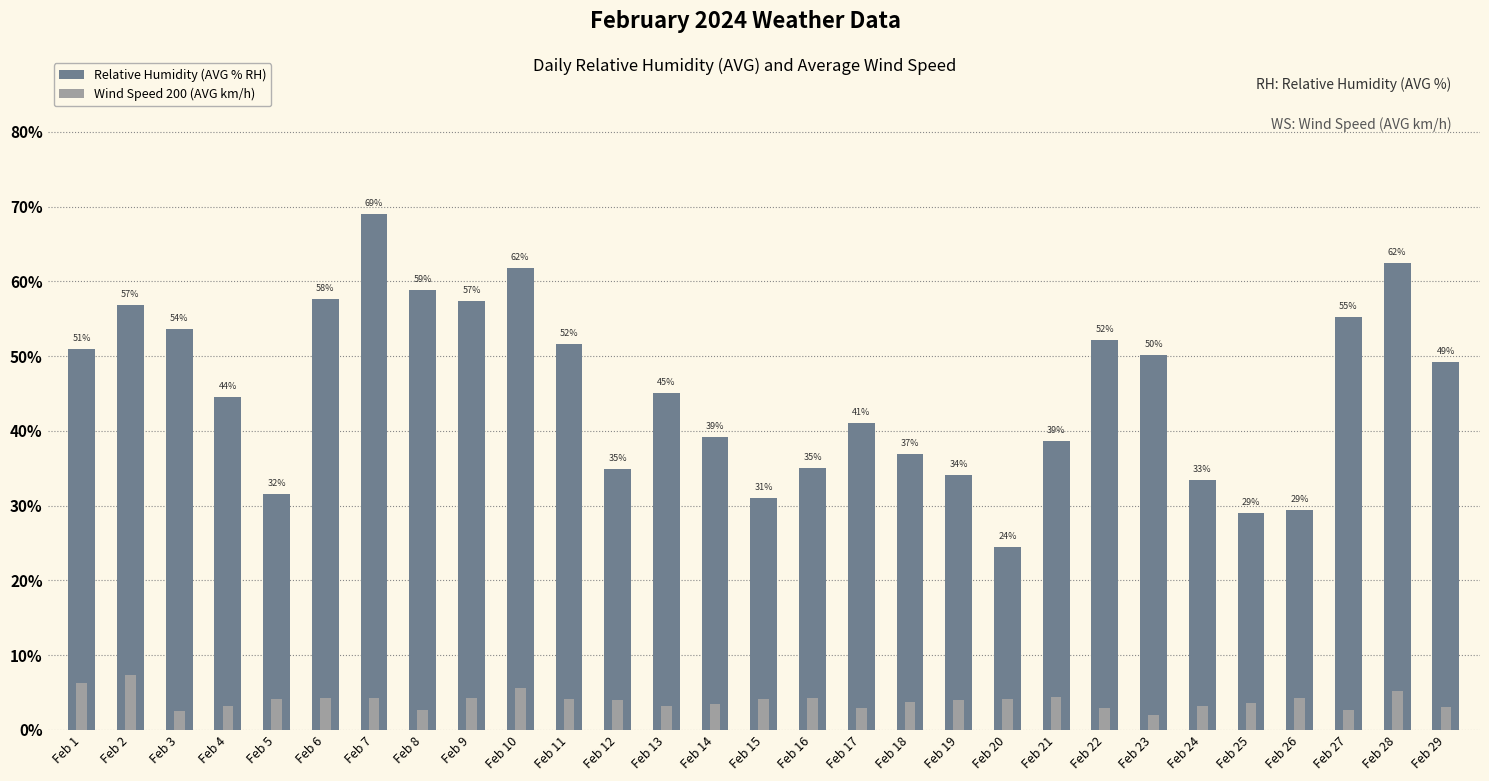

What is the difference between the Relative Humidity (AVG % RH) values at Feb 25 and Feb 24?

4.4